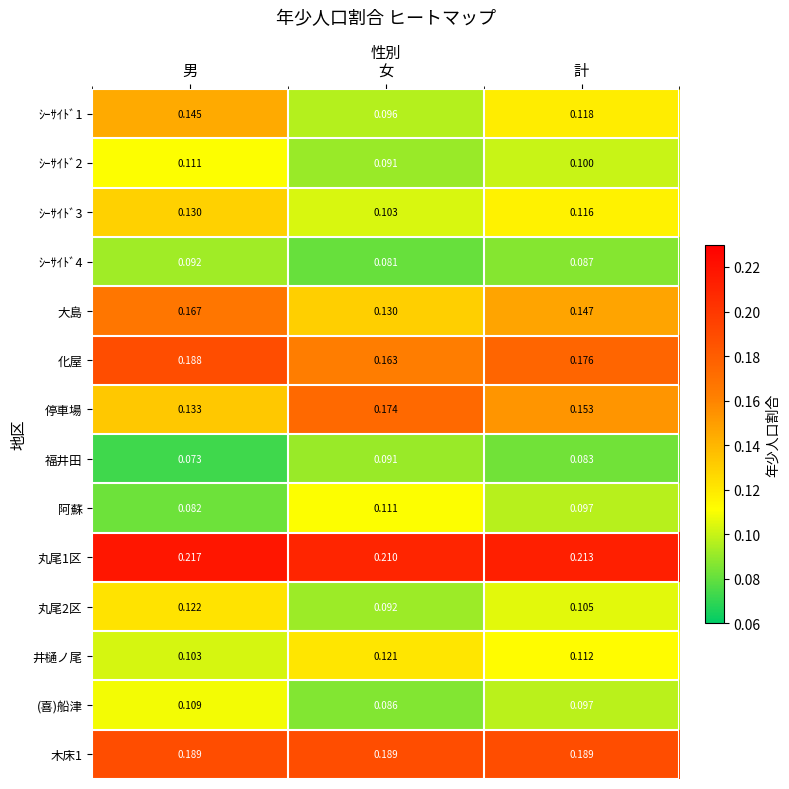

At how many categories does at least one series exceed 0?

3